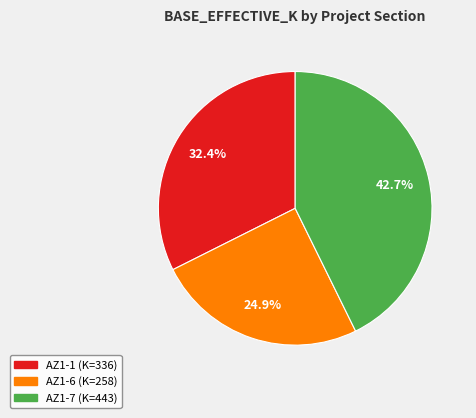

To the nearest percent, what is the difference between the largest and smallest slice percentages?

18%